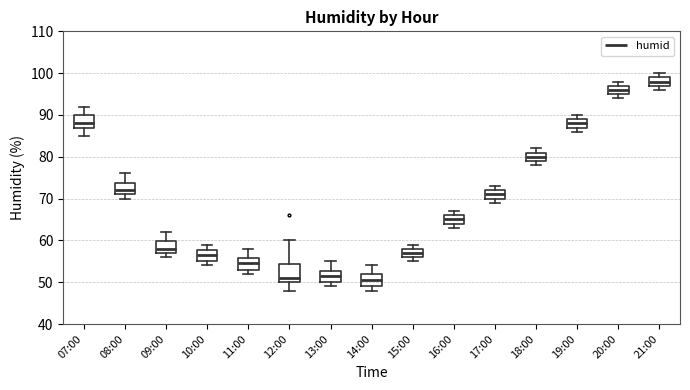

Which box has the highest median line?

21:00